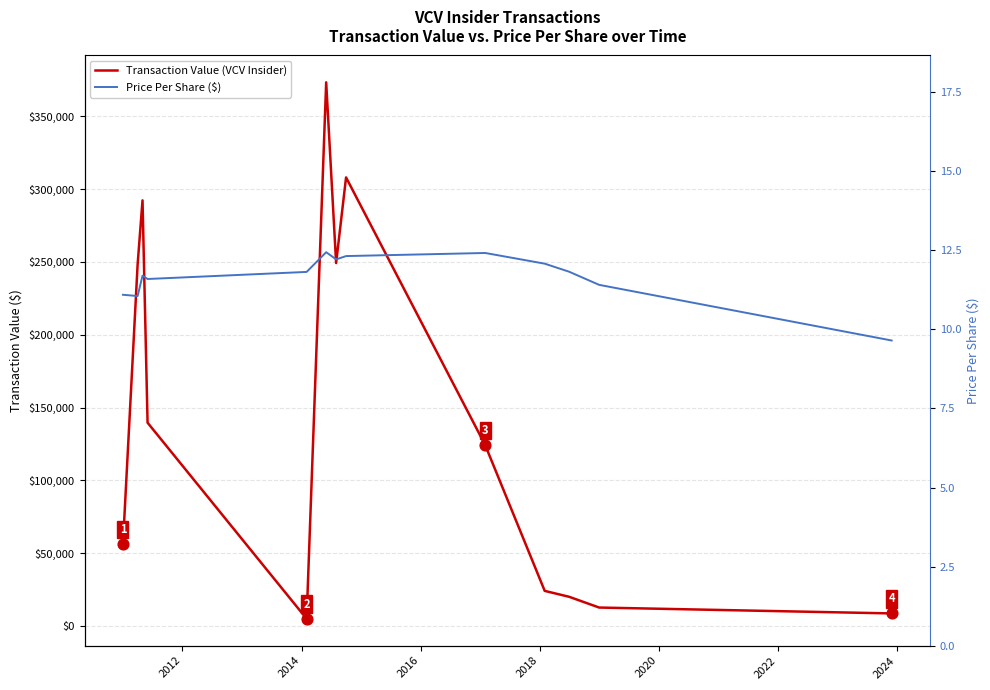

Is the value of Price Per Share ($) at 10 greater than the value of Transaction Value (VCV Insider) at 2014?

No